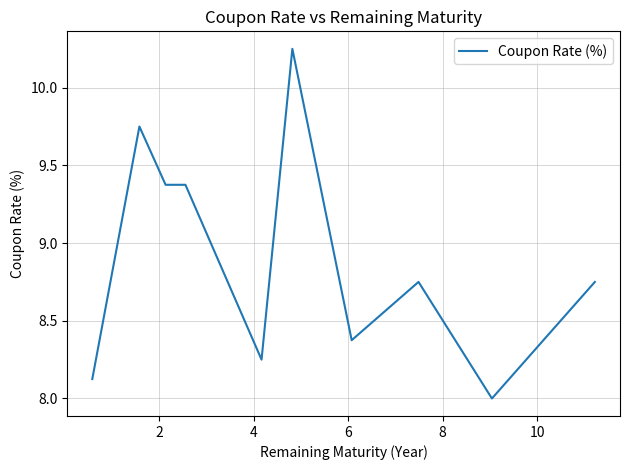

How many distinct data groups are displayed?

1